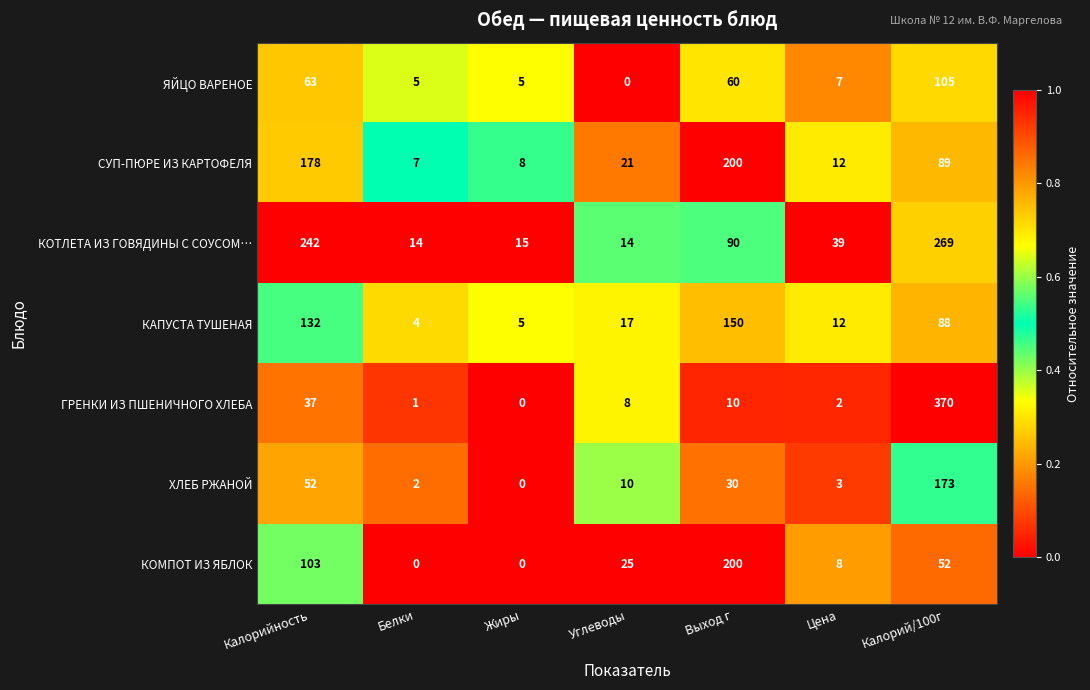

Rank the series at Калорийность from highest to lowest value.

КОТЛЕТА ИЗ ГОВЯДИНЫ С СОУСОМ…, СУП-ПЮРЕ ИЗ КАРТОФЕЛЯ, КАПУСТА ТУШЕНАЯ, КОМПОТ ИЗ ЯБЛОК, ЯЙЦО ВАРЕНОЕ, ХЛЕБ РЖАНОЙ, ГРЕНКИ ИЗ ПШЕНИЧНОГО ХЛЕБА